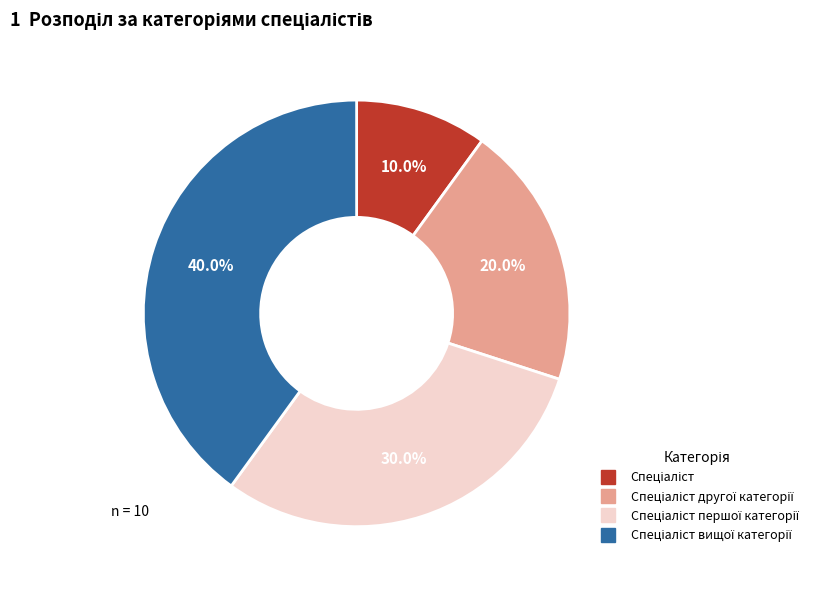

Is there any slice that represents more than half of the pie?

No